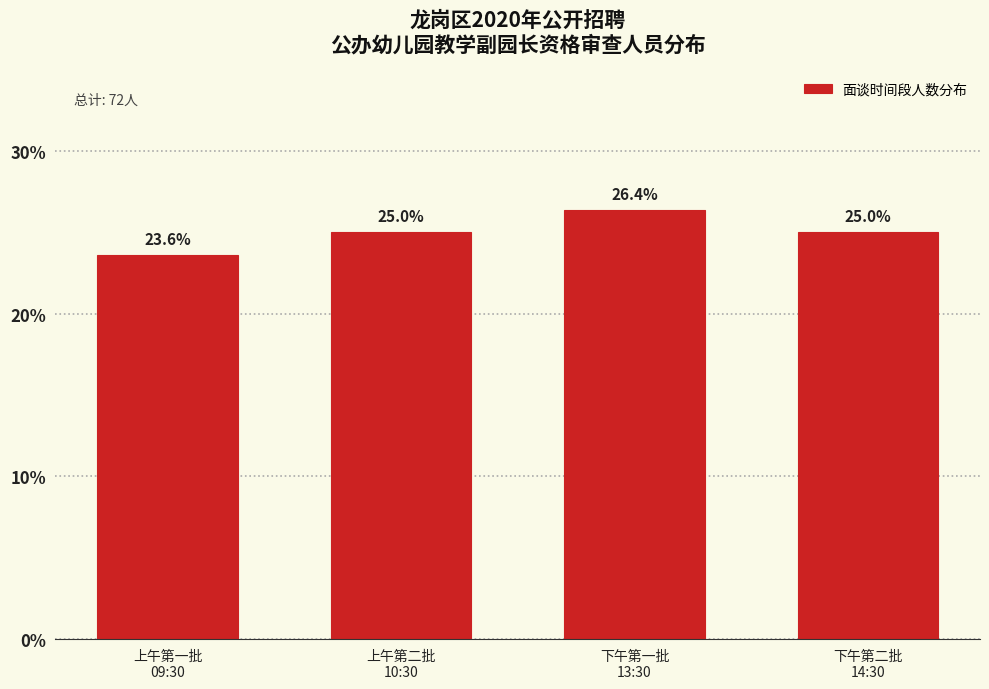

Reading right to left, transcribe all the data shown in this chart.

25.0	26.4	25.0	23.6